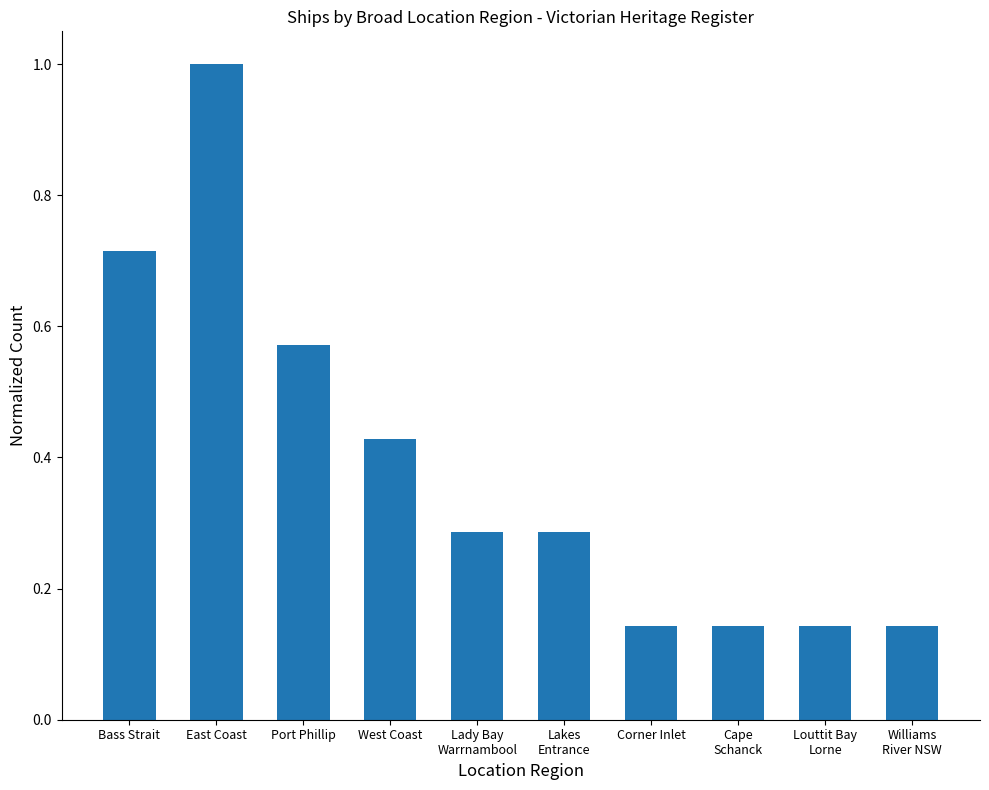

What is the label of the 1st bar from the right?

Williams
River NSW